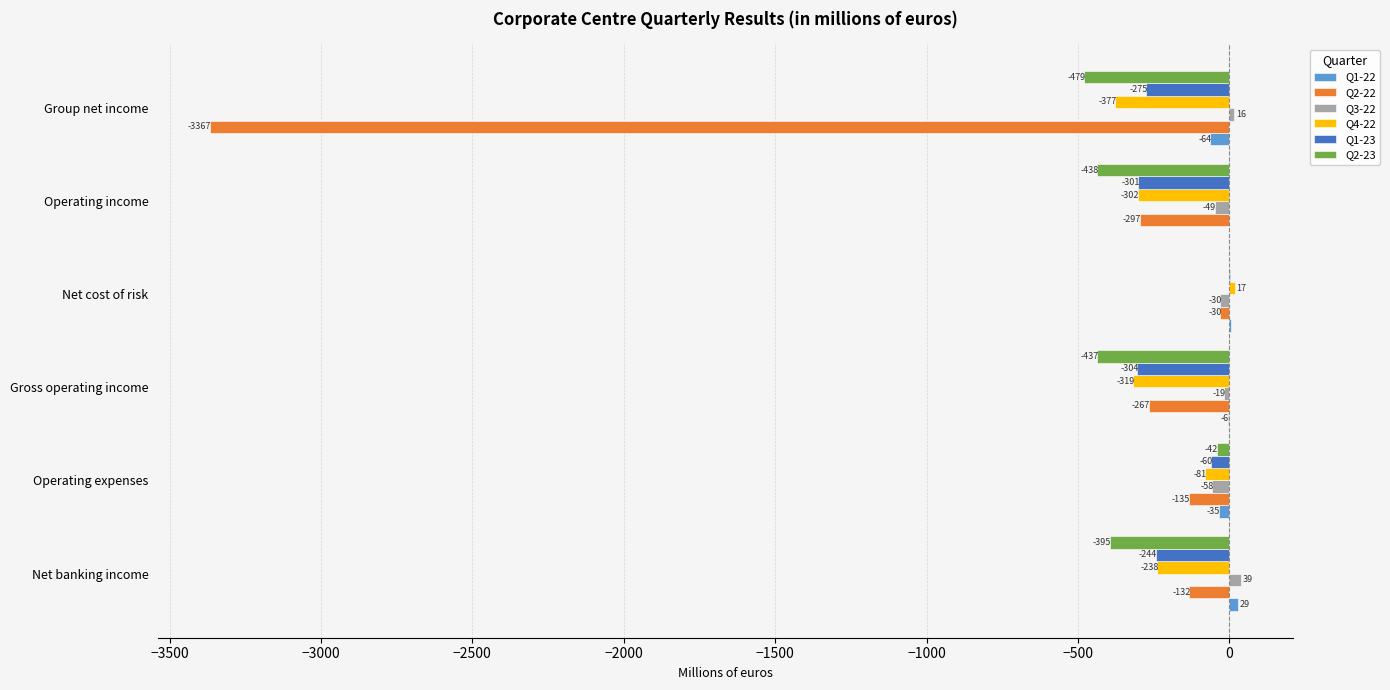

Where is Q2-23 nearest to the value -239?

Net banking income